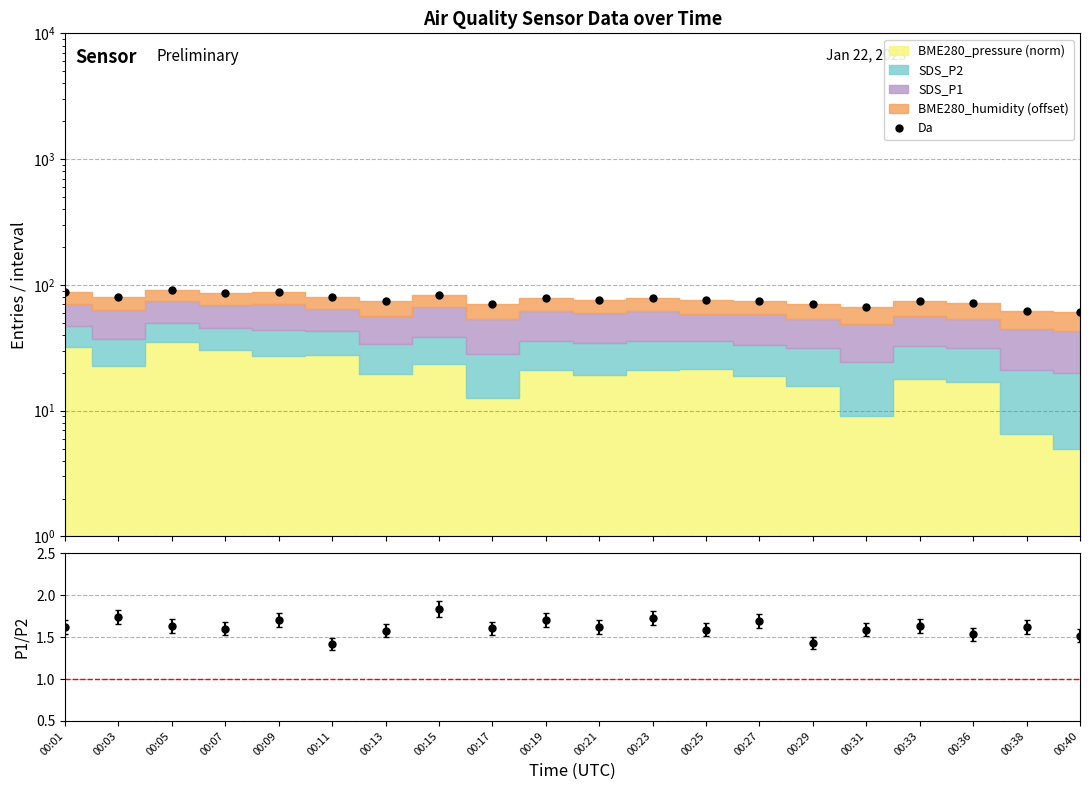

How many SDS_P1/SDS_P2 values are between 1 and 2?

20